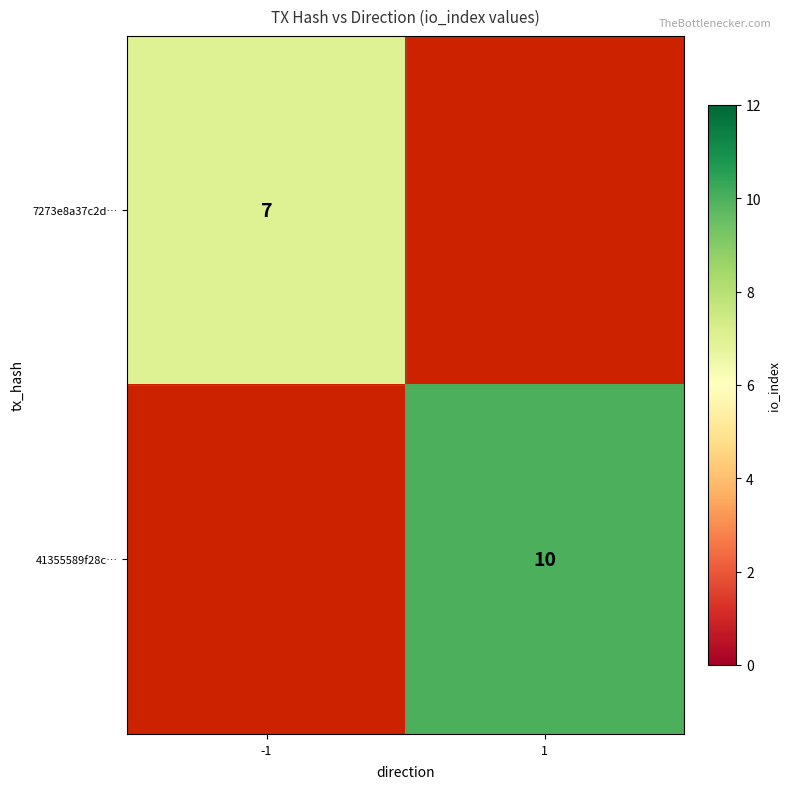

Is it true that 41355589f28c… equals 3 at 1?

False